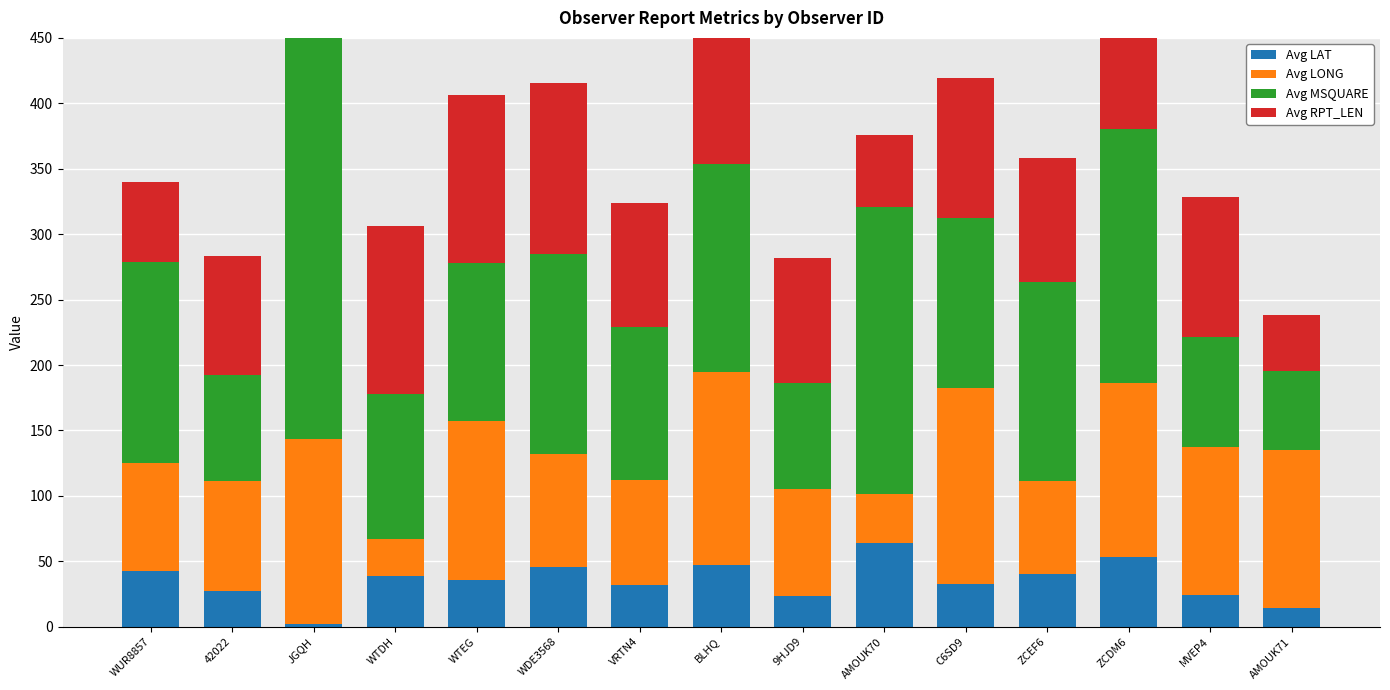

How many values in the Avg MSQUARE series are below 130?

7